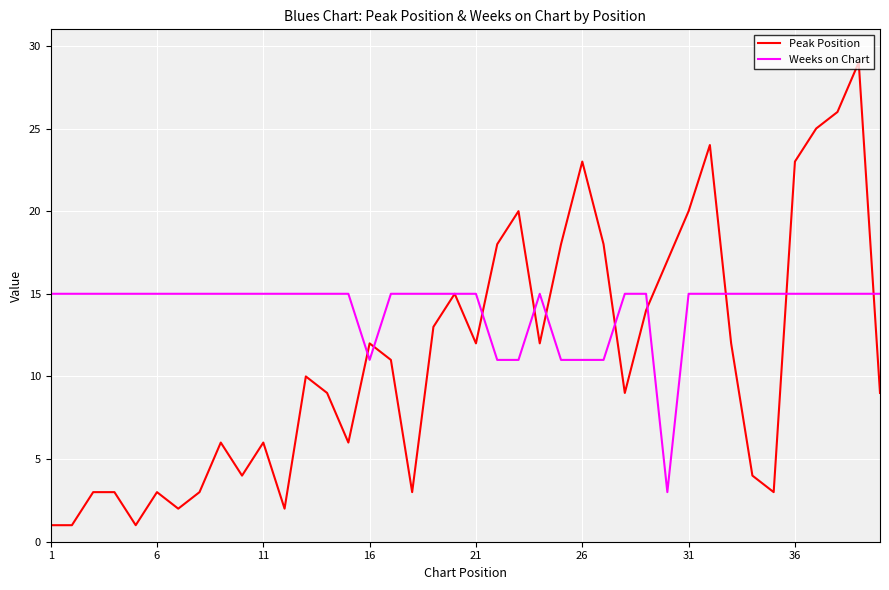

After their last crossing, which series has the higher values: Peak Position or Weeks on Chart?

Weeks on Chart